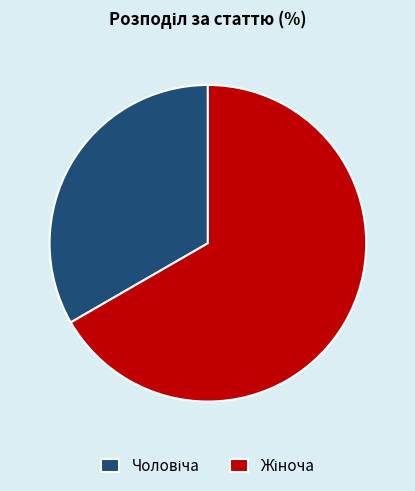

Does any single category account for the majority?

Yes